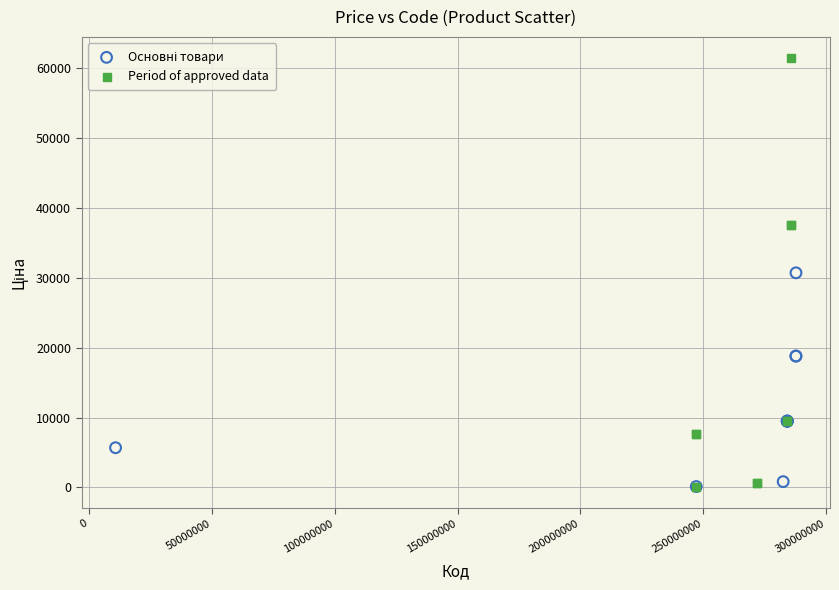

Which series reaches the maximum Y coordinate?

Period of approved data